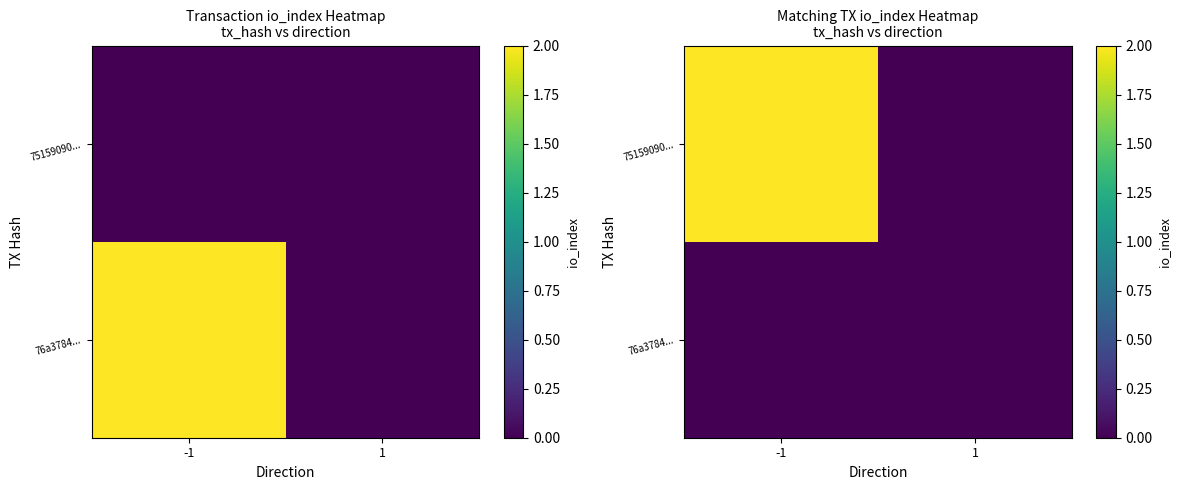

What is the difference between the highest and lowest values at -1?

2